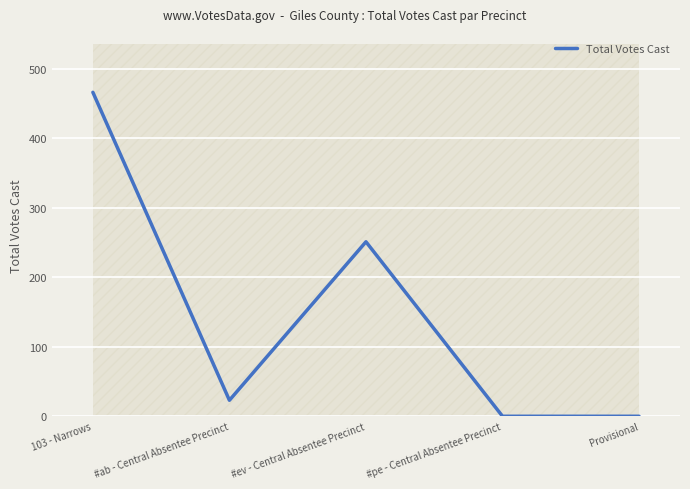

How many series are shown in this chart?

1